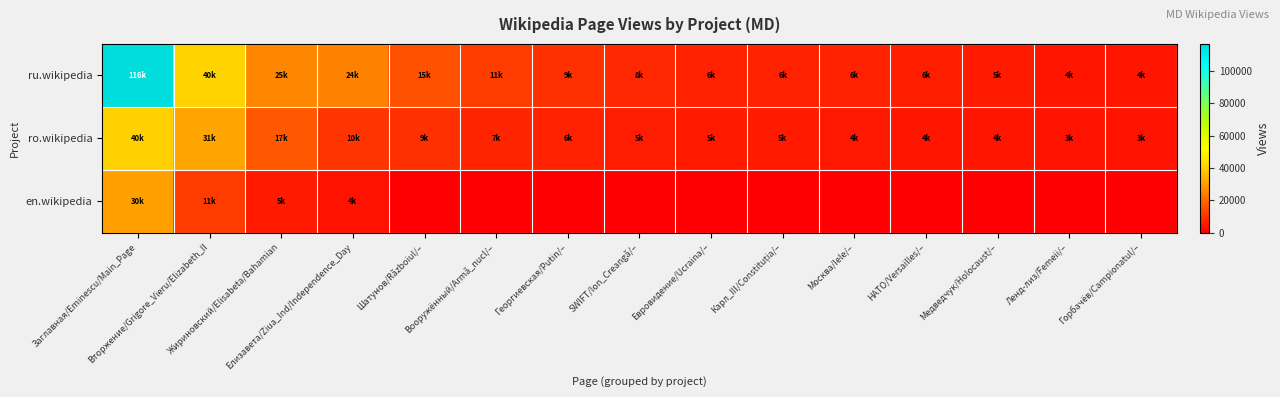

Reading left to right, what are all the values shown in this chart?

ru.wikipedia: Заглавная/Eminescu/Main_Page=116700	Вторжение/Grigore_Vieru/Elizabeth_II=40700	Жириновский/Elisabeta/Bahamian=25800	Елизавета/Ziua_Ind/Independence_Day=24700	Шатунов/Războiul/–=15900	Вооружённый/Armă_nucl/–=11600	Георгиевская/Putin/–=9500	SWIFT/Ion_Creangă/–=8200	Евровидение/Ucraina/–=6800	Карл_III/Constituția/–=6600	Москва/Iele/–=6400	НАТО/Versailles/–=6100	Медведчук/Holocaust/–=5300	Ленд-лиз/Femeii/–=4500	Горбачёв/Campionatul/–=4500
ro.wikipedia: Заглавная/Eminescu/Main_Page=40300	Вторжение/Grigore_Vieru/Elizabeth_II=31800	Жириновский/Elisabeta/Bahamian=17100	Елизавета/Ziua_Ind/Independence_Day=10100	Шатунов/Războiul/–=9500	Вооружённый/Armă_nucl/–=7000	Георгиевская/Putin/–=6500	SWIFT/Ion_Creangă/–=5700	Евровидение/Ucraina/–=5400	Карл_III/Constituția/–=5300	Москва/Iele/–=4700	НАТО/Versailles/–=4500	Медведчук/Holocaust/–=4200	Ленд-лиз/Femeii/–=3900	Горбачёв/Campionatul/–=3800
en.wikipedia: Заглавная/Eminescu/Main_Page=30800	Вторжение/Grigore_Vieru/Elizabeth_II=11500	Жириновский/Elisabeta/Bahamian=5400	Елизавета/Ziua_Ind/Independence_Day=4000	Шатунов/Războiul/–=0	Вооружённый/Armă_nucl/–=0	Георгиевская/Putin/–=0	SWIFT/Ion_Creangă/–=0	Евровидение/Ucraina/–=0	Карл_III/Constituția/–=0	Москва/Iele/–=0	НАТО/Versailles/–=0	Медведчук/Holocaust/–=0	Ленд-лиз/Femeii/–=0	Горбачёв/Campionatul/–=0